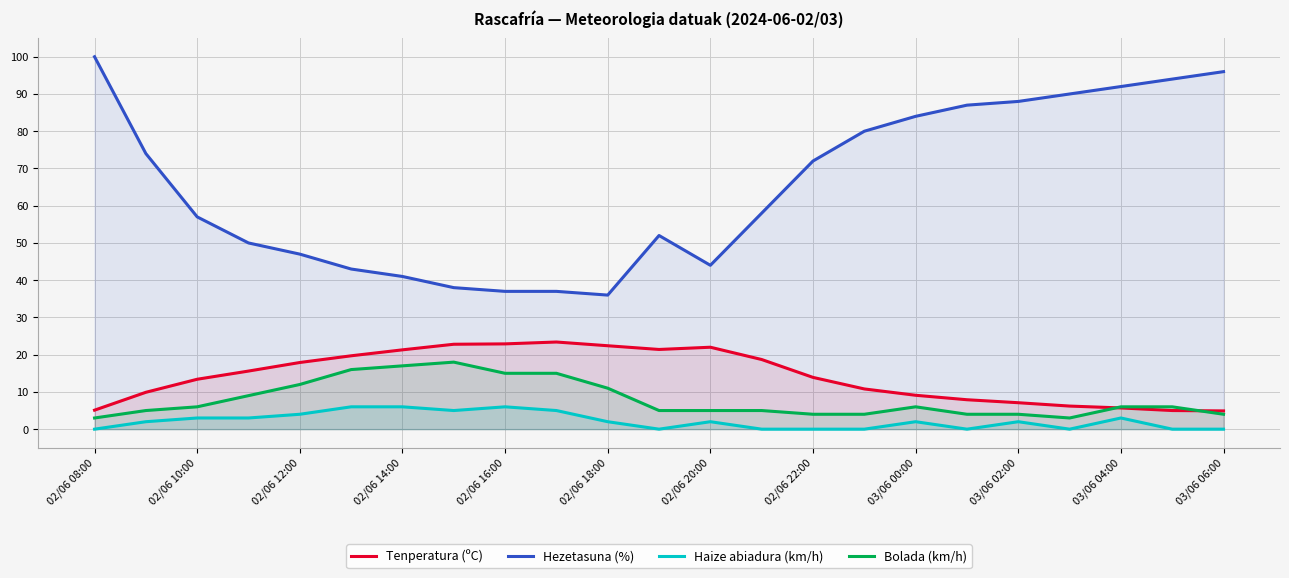

Reading right to left, what are all the values shown in this chart?

Tenperatura (ºC): 4.9	5.0	5.7	6.2	7.1	7.9	9.1	10.8	13.9	18.7	22.0	21.4	22.4	23.4	22.9	22.8	21.3	19.7	17.9	15.6	13.4	9.9	5.1
Hezetasuna (%): 96.0	94.0	92.0	90.0	88.0	87.0	84.0	80.0	72.0	58.0	44.0	52.0	36.0	37.0	37.0	38.0	41.0	43.0	47.0	50.0	57.0	74.0	100.0
Haize abiadura (km/h): 0.0	0.0	3.0	0.0	2.0	0.0	2.0	0.0	0.0	0.0	2.0	0.0	2.0	5.0	6.0	5.0	6.0	6.0	4.0	3.0	3.0	2.0	0.0
Bolada (km/h): 4.0	6.0	6.0	3.0	4.0	4.0	6.0	4.0	4.0	5.0	5.0	5.0	11.0	15.0	15.0	18.0	17.0	16.0	12.0	9.0	6.0	5.0	3.0